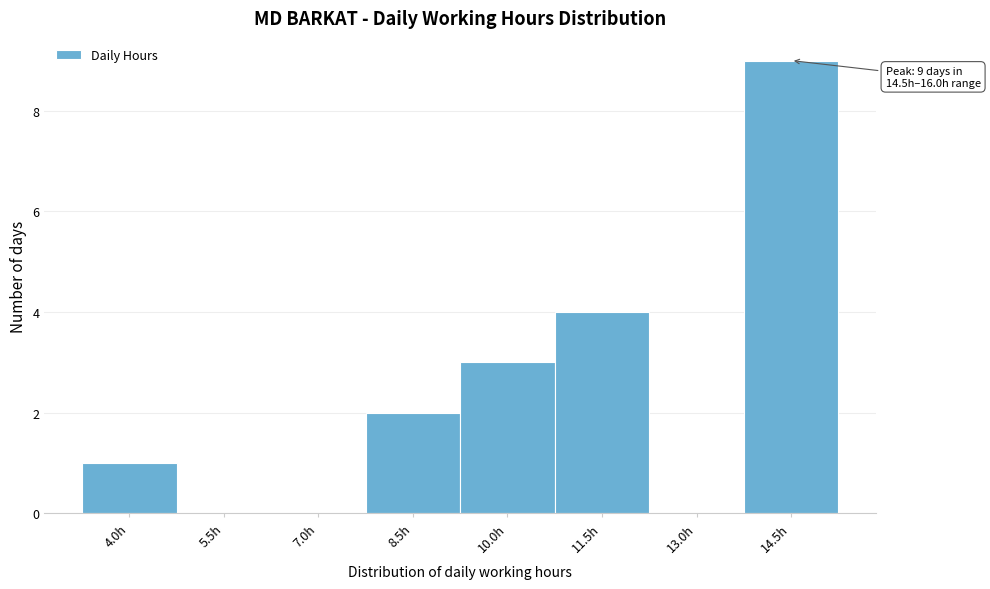

Reading right to left, list all the values displayed in this chart.

14.5h=9	13.0h=0	11.5h=4	10.0h=3	8.5h=2	7.0h=0	5.5h=0	4.0h=1